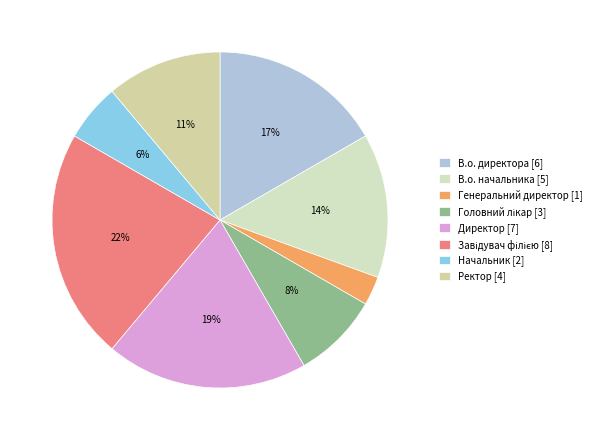

Count the number of slices in the pie.

8